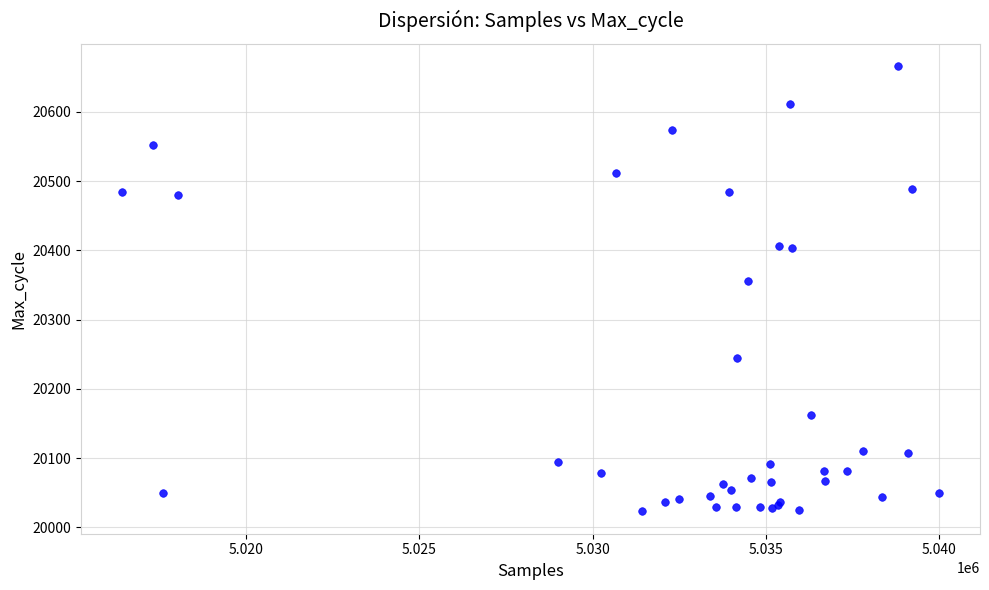

What Y value in the scatter plot is closest to 20344?

20356